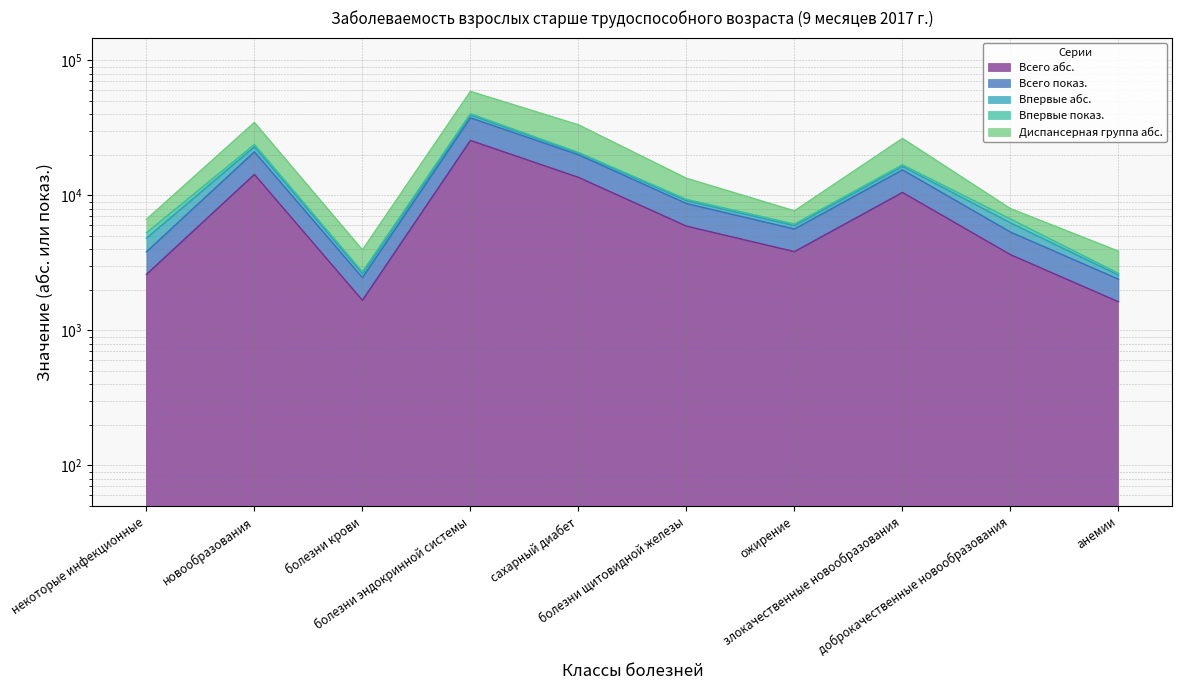

True or false: Всего абс. has more than 2 interior local peaks.

True